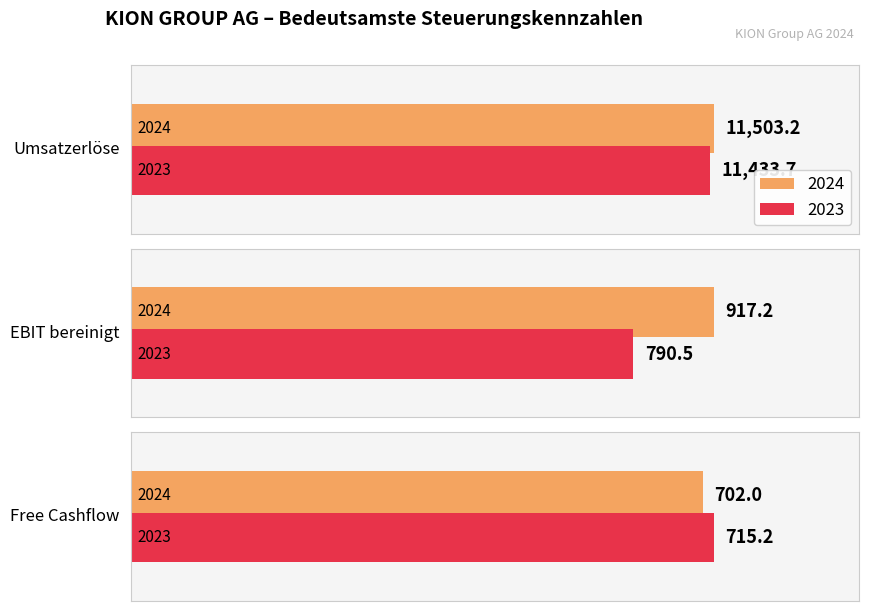

List the series in order of their peak value, highest first.

2024, 2023